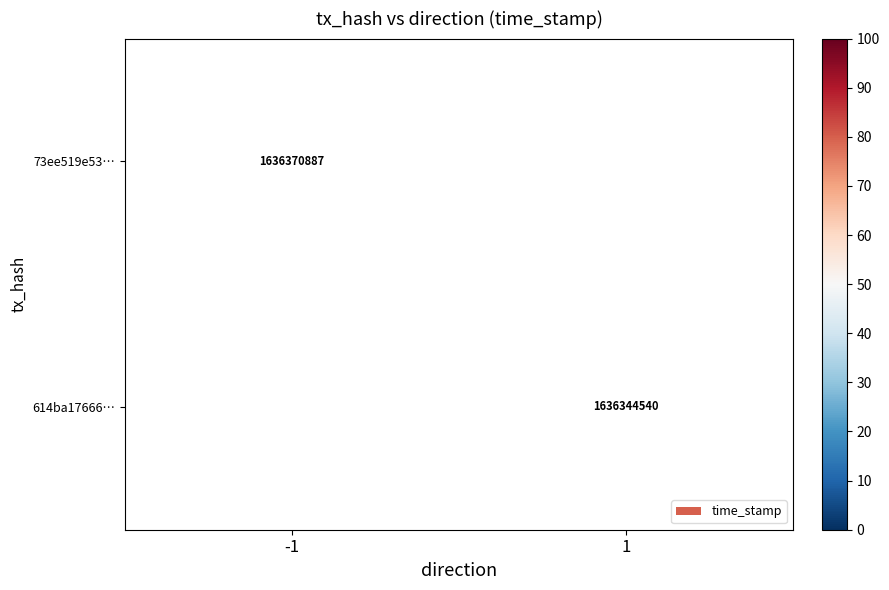

The 614ba17666… series shows 1636344540 at 1. True or false?

True